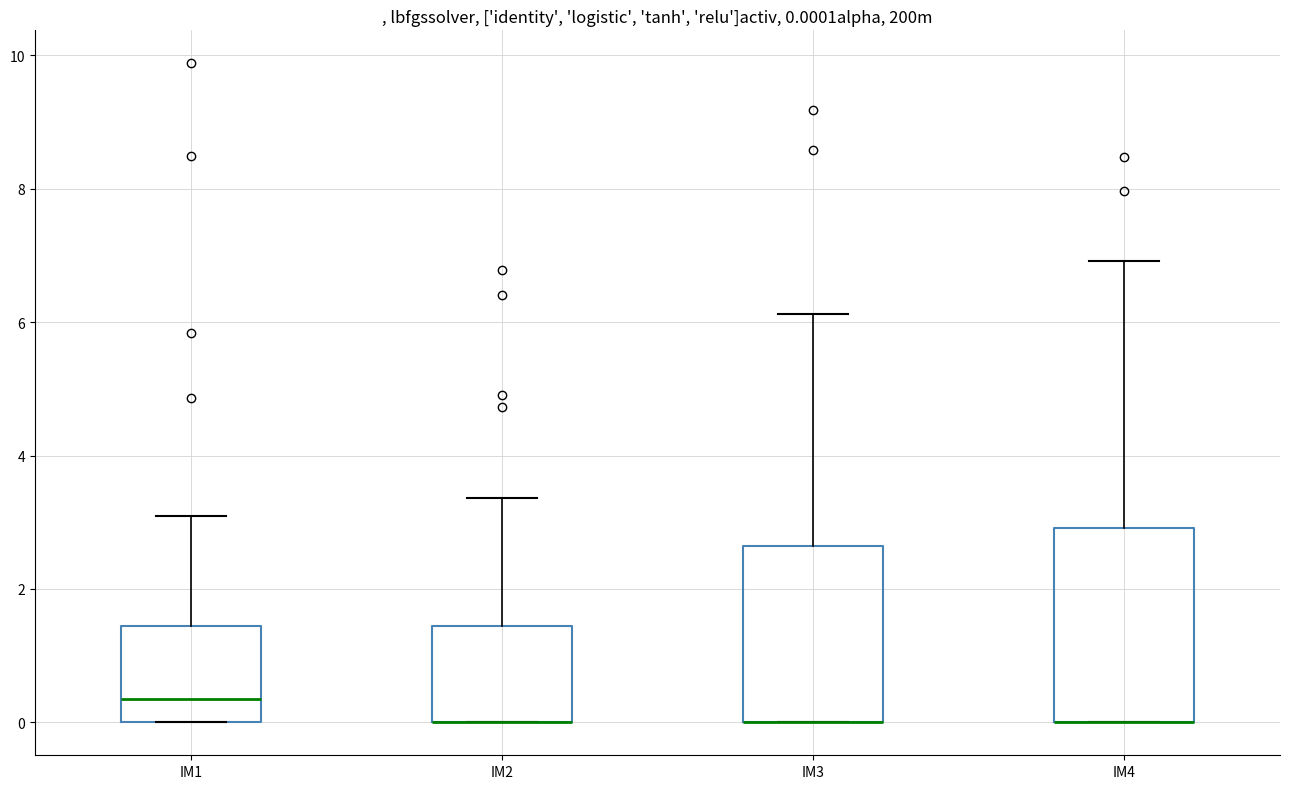

Which box is the tallest, from its lower edge to its upper edge?

IM4